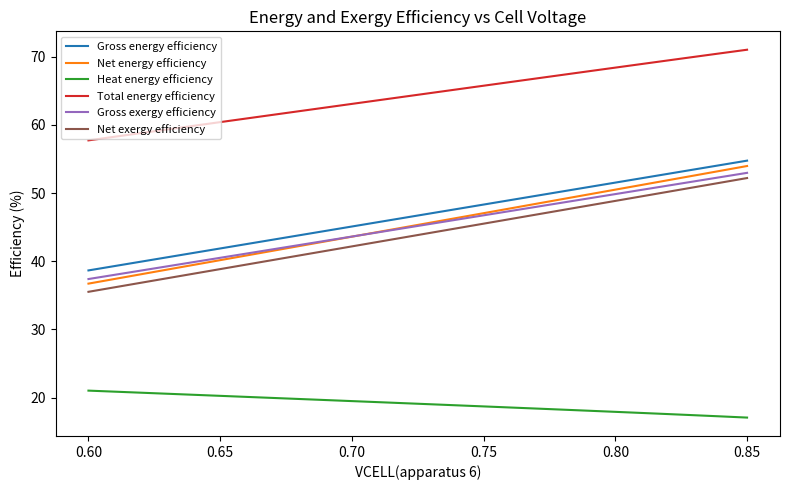

Which series has the largest total across all categories?

Total energy efficiency